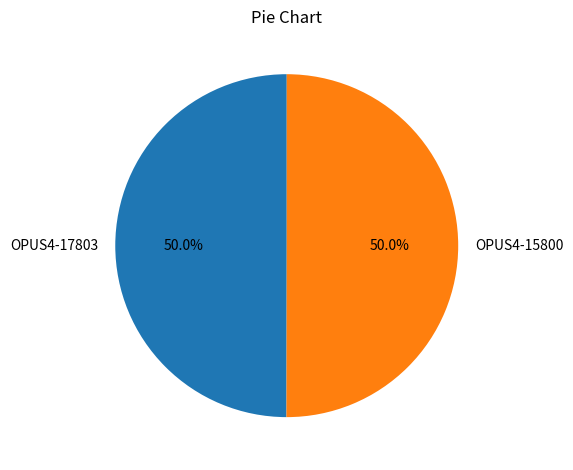

What is the ratio of the value at OPUS4-15800 to the value at OPUS4-17803?

1.0